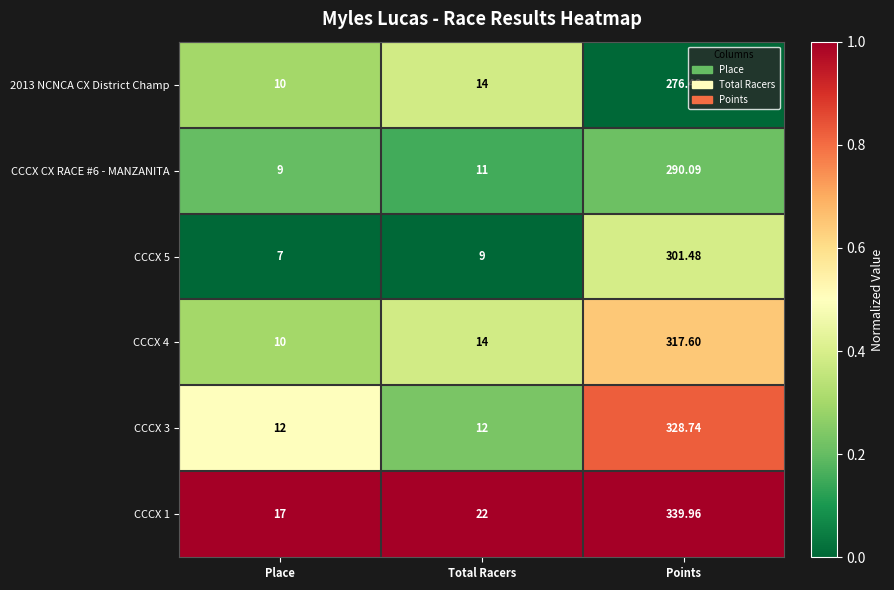

List the labels in order of CCCX 5 value, largest first.

Points, Total Racers, Place